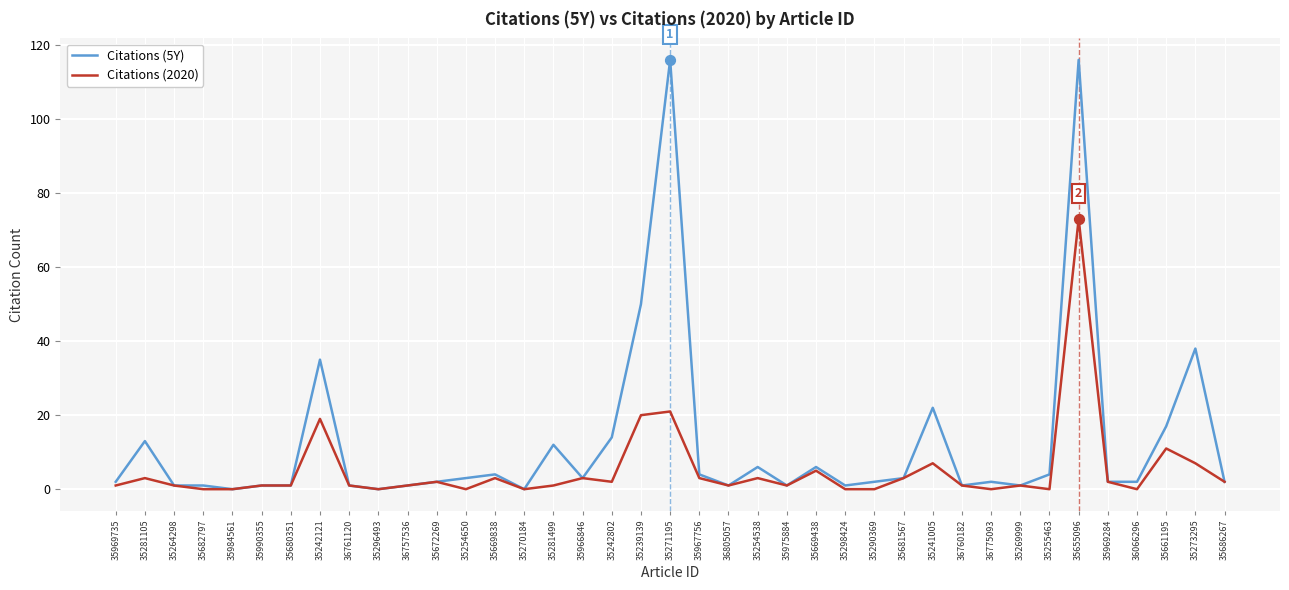

What is the total value across all series at 35241005?

29